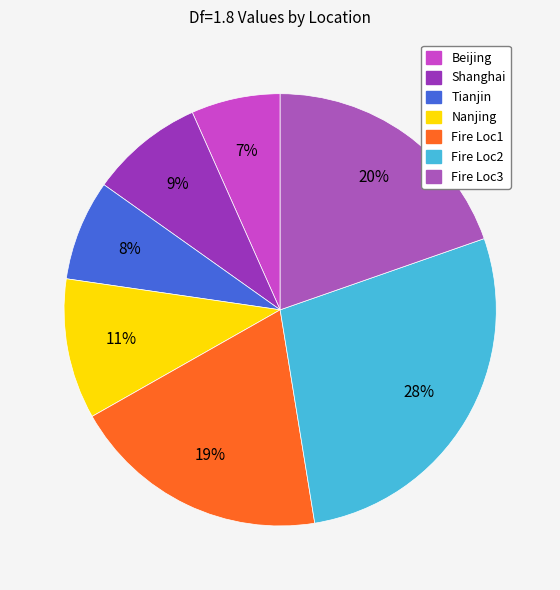

Rank the categories by value from highest to lowest.

Fire Loc2, Fire Loc3, Fire Loc1, Nanjing, Shanghai, Tianjin, Beijing